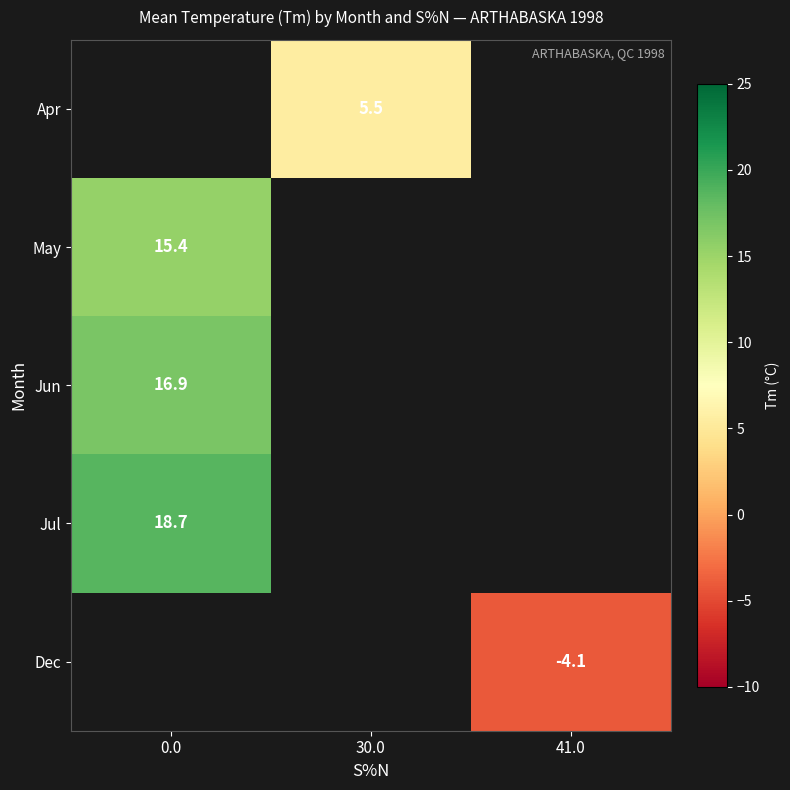

The value of Dec at 41.0 is -4.1. True or false?

True